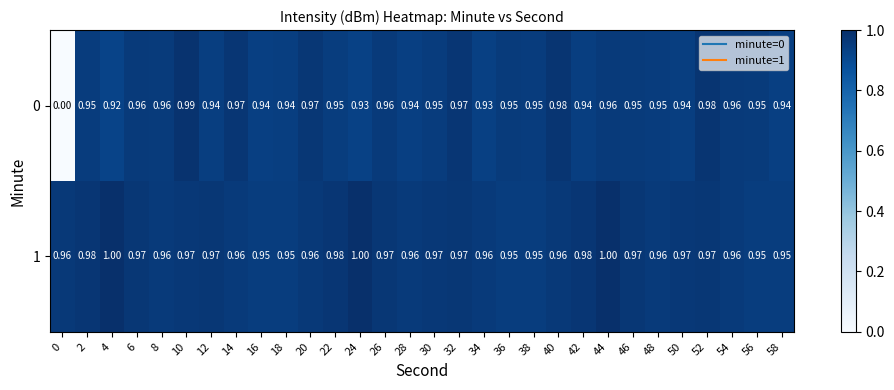

Is the value of 0 at 38 greater than the value of 1 at 20?

No